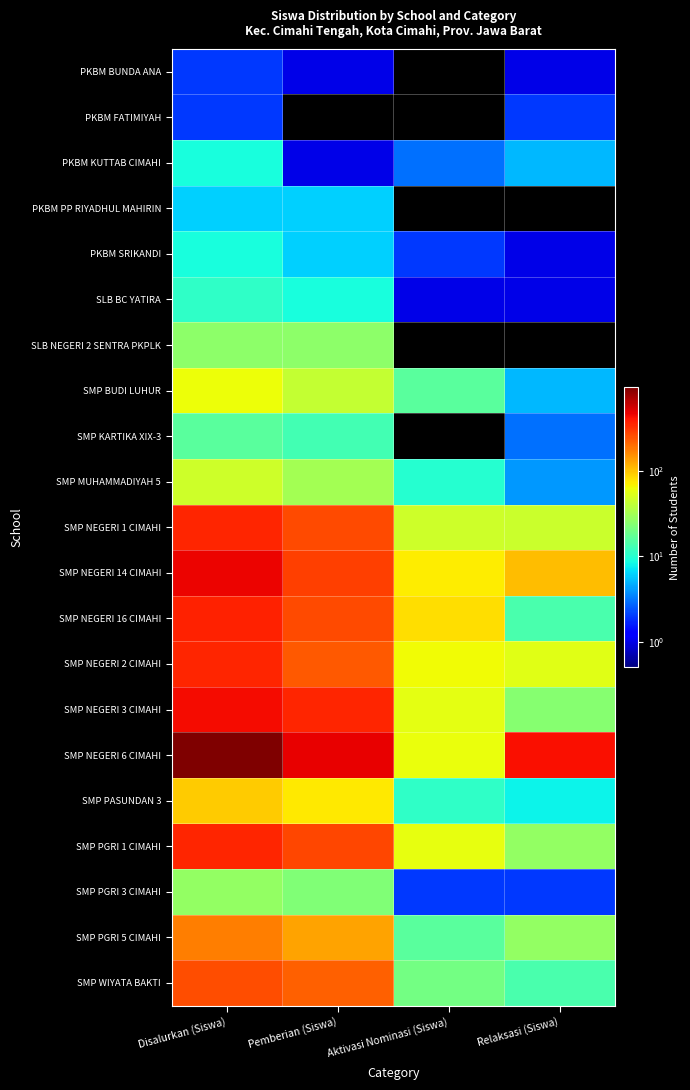

What is the maximum value shown in the chart?

954